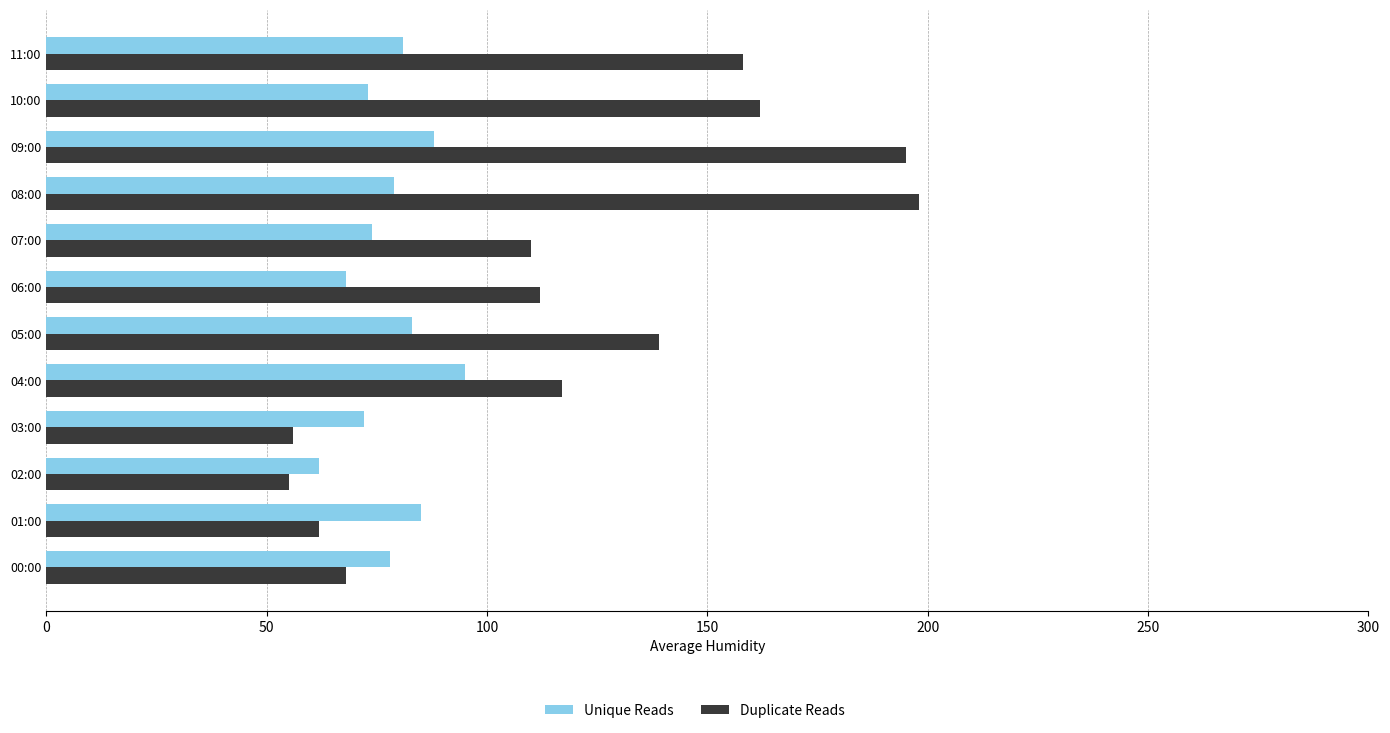

How many series are shown in this chart?

2